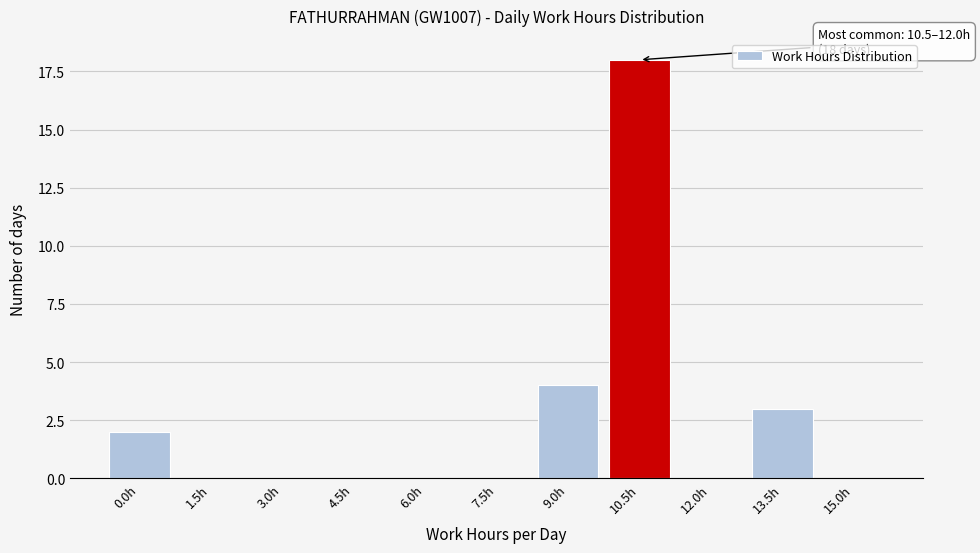

Reading left to right, extract all data points from this chart.

0.0h=2	1.5h=0	3.0h=0	4.5h=0	6.0h=0	7.5h=0	9.0h=4	10.5h=18	12.0h=0	13.5h=3	15.0h=0